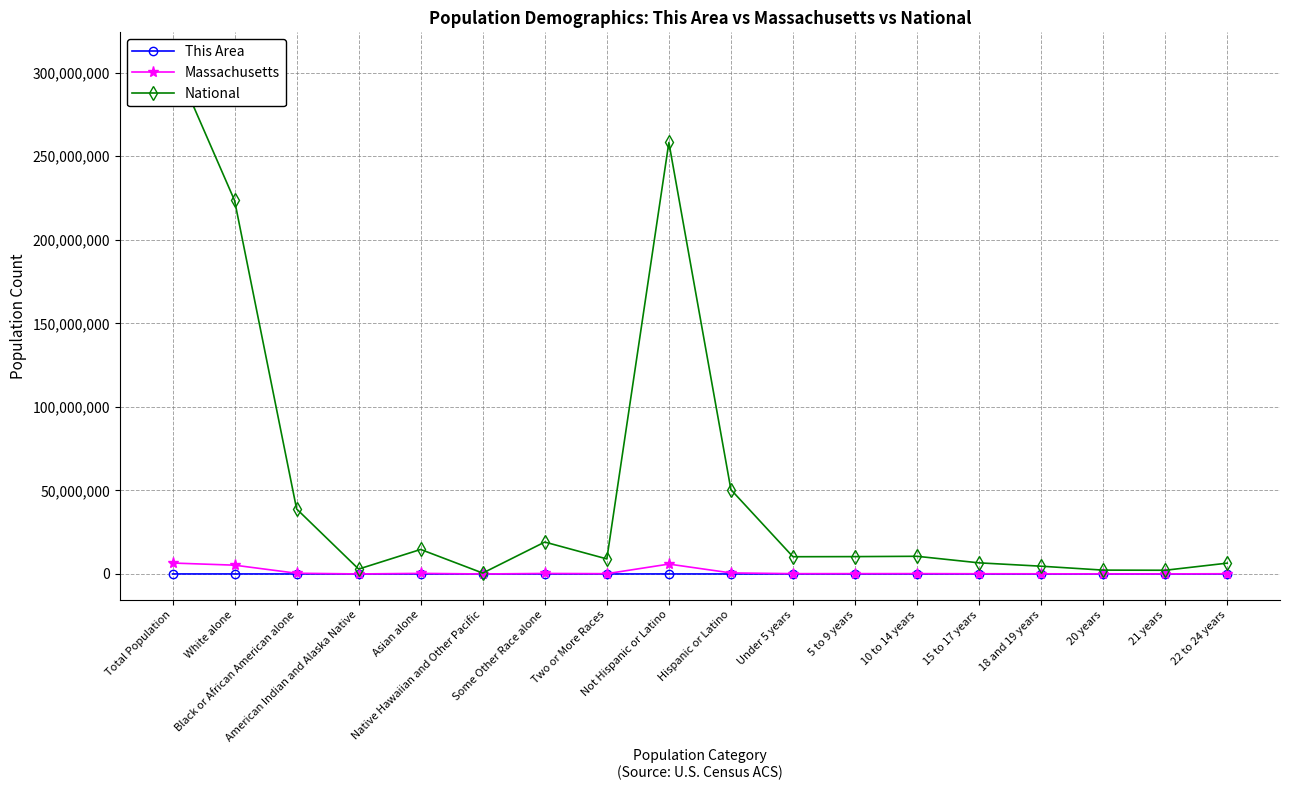

At which category is the sum across all series the highest?

Total Population